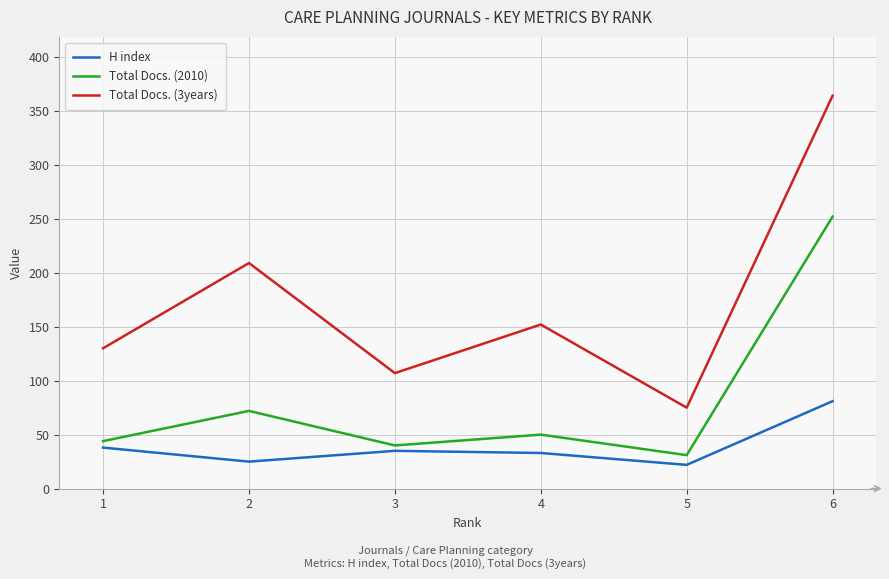

Where is the first local maximum for Total Docs. (3years)?

2